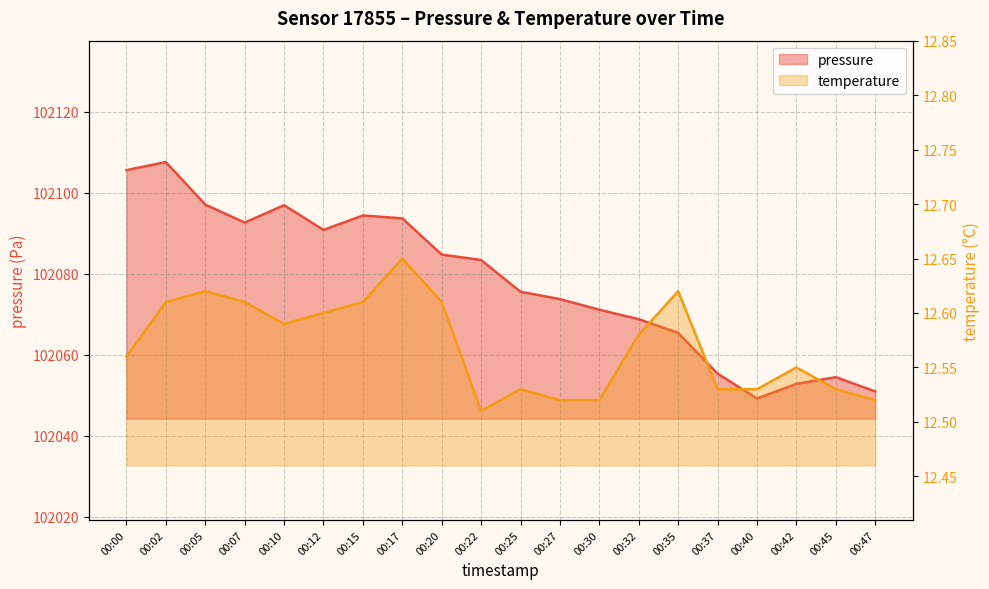

True or false: temperature and pressure cross at least once.

False